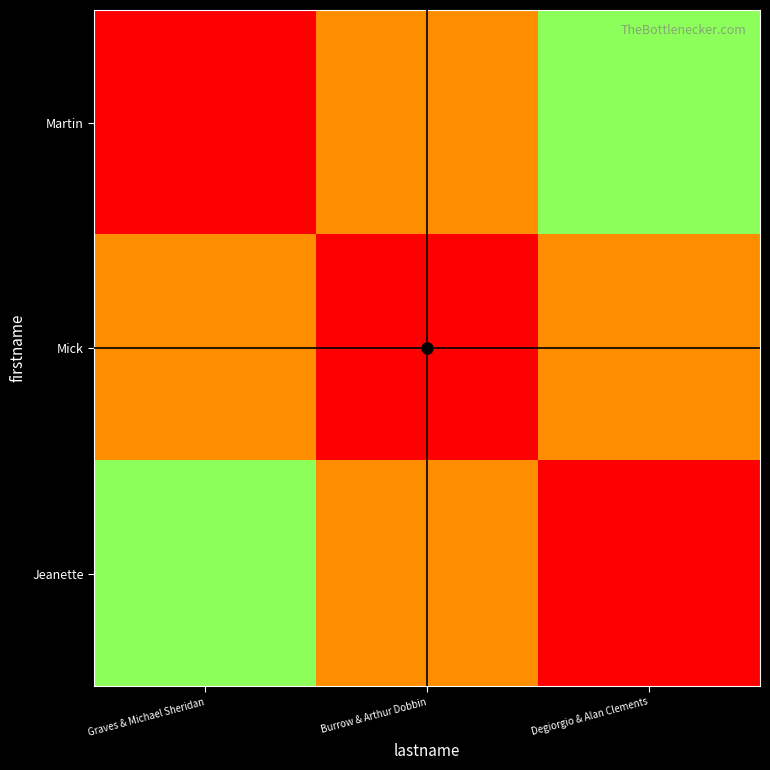

Reading left to right, list all the values displayed in this chart.

Martin: Graves & Michael Sheridan=0.0	Burrow & Arthur Dobbin=0.5	Degiorgio & Alan Clements=1.0
Mick: Graves & Michael Sheridan=0.5	Burrow & Arthur Dobbin=0.0	Degiorgio & Alan Clements=0.5
Jeanette: Graves & Michael Sheridan=1.0	Burrow & Arthur Dobbin=0.5	Degiorgio & Alan Clements=0.0